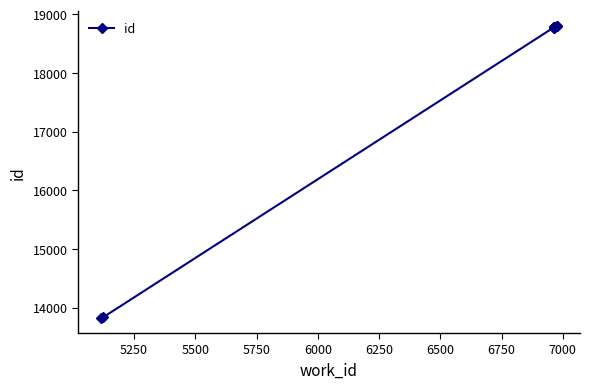

Count the number of values greater than 18774.

4